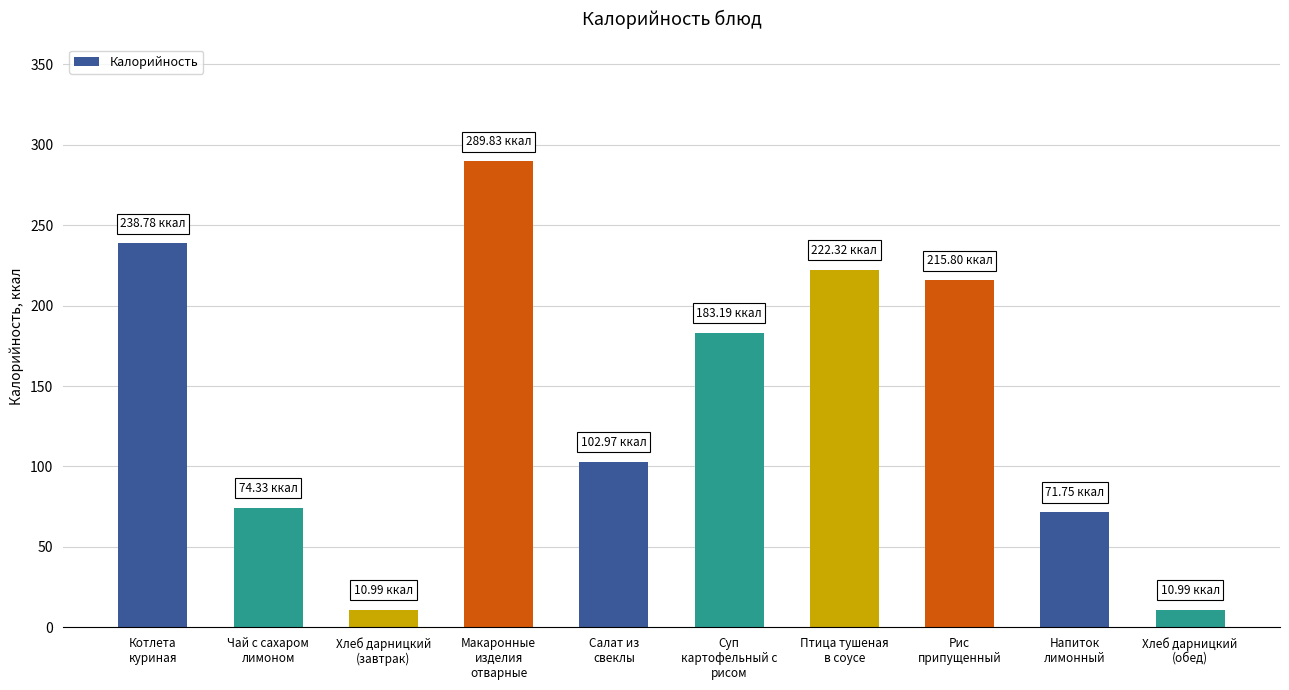

What position from the right is Макаронные
изделия
отварные?

7